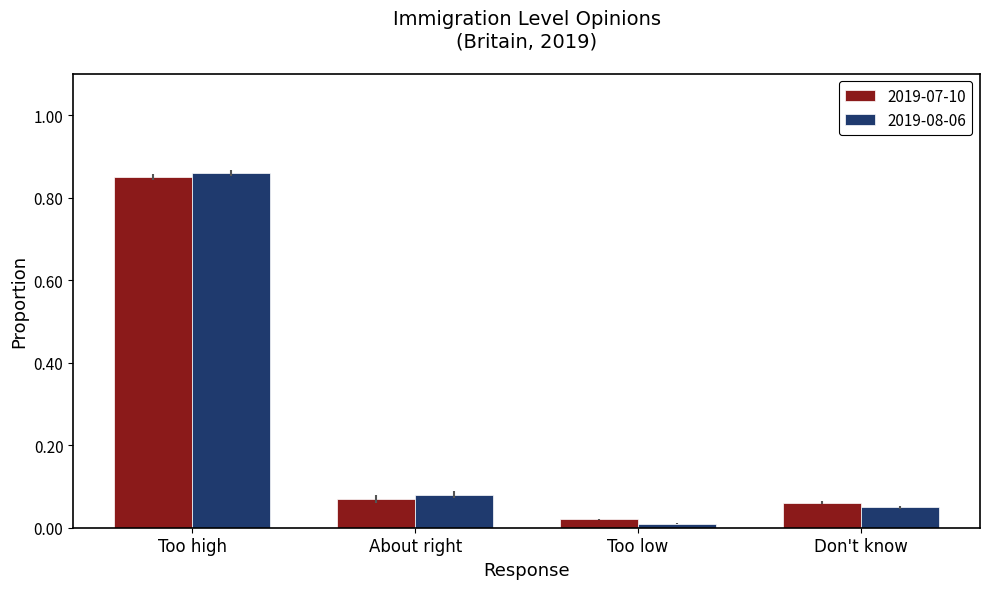

Is the value of 2019-08-06 at Too high greater than the value of 2019-07-10 at Too low?

Yes